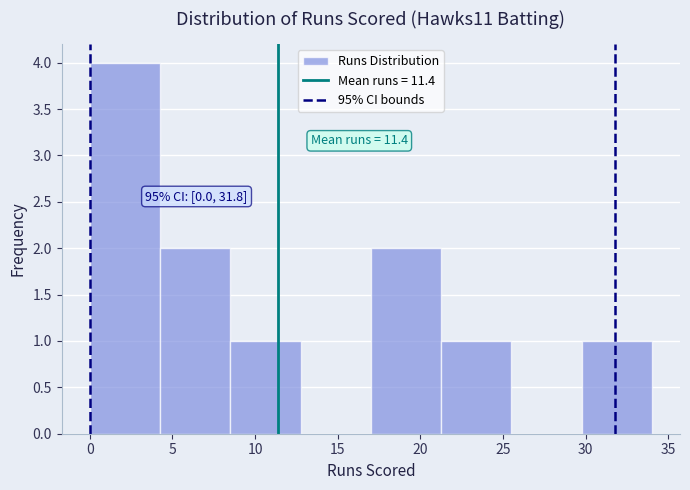

Which range on the x-axis has the tallest bar?

0.00 to 4.25